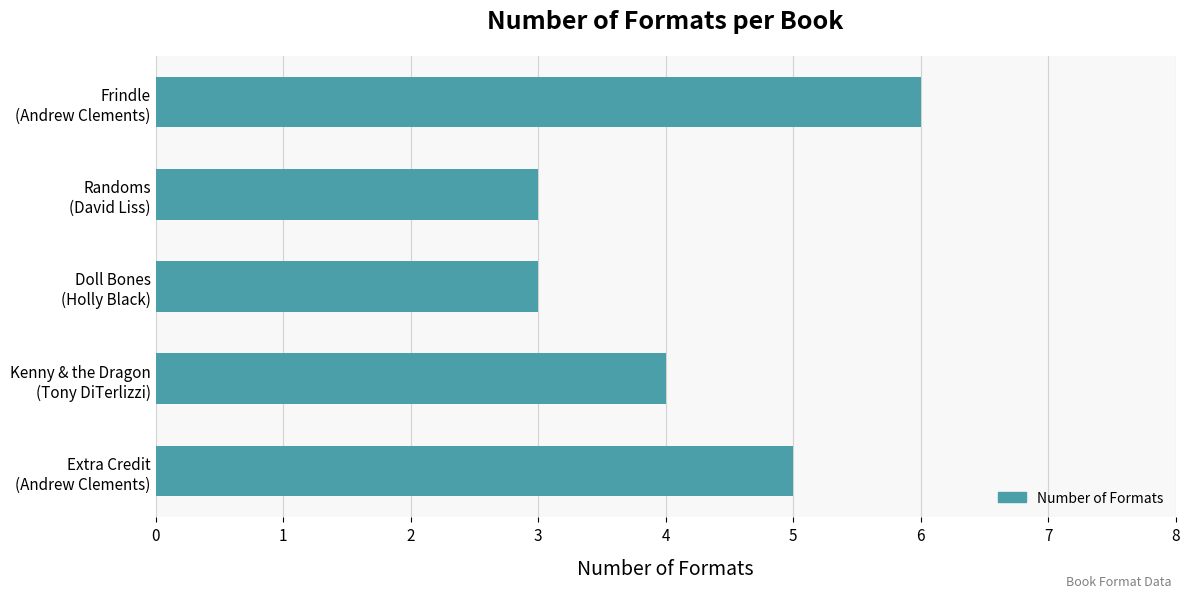

What is the smallest value displayed?

3